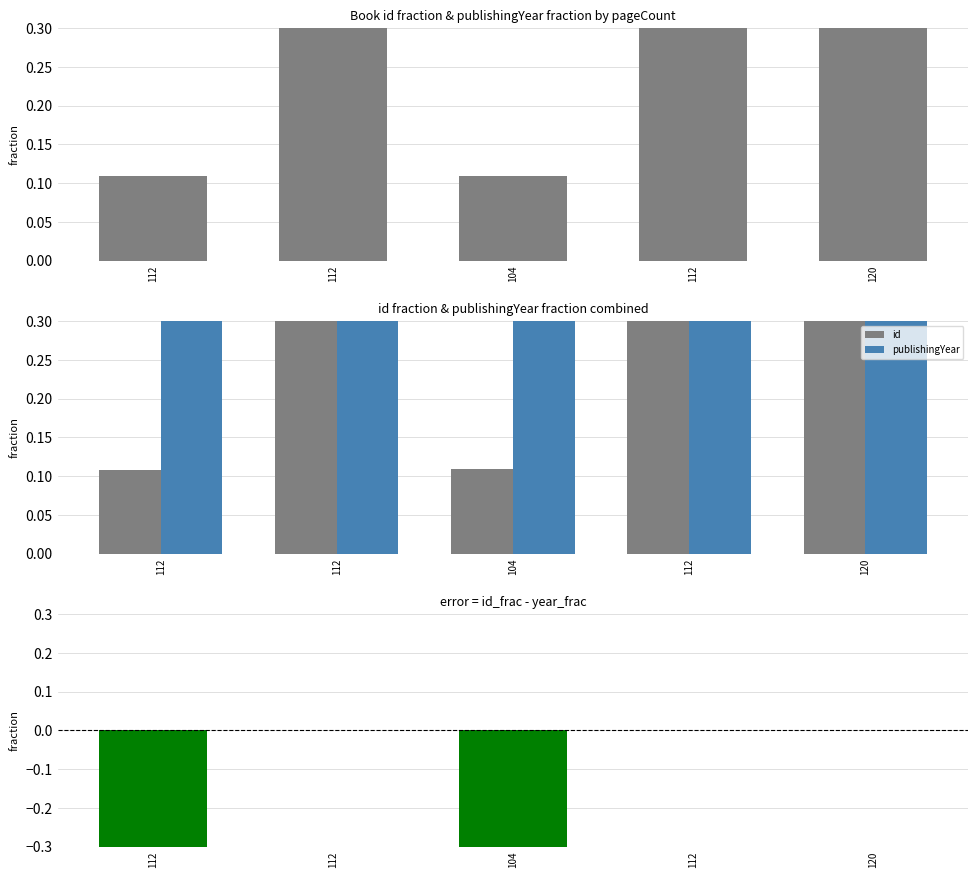

What is the sum of all id values?

3.2